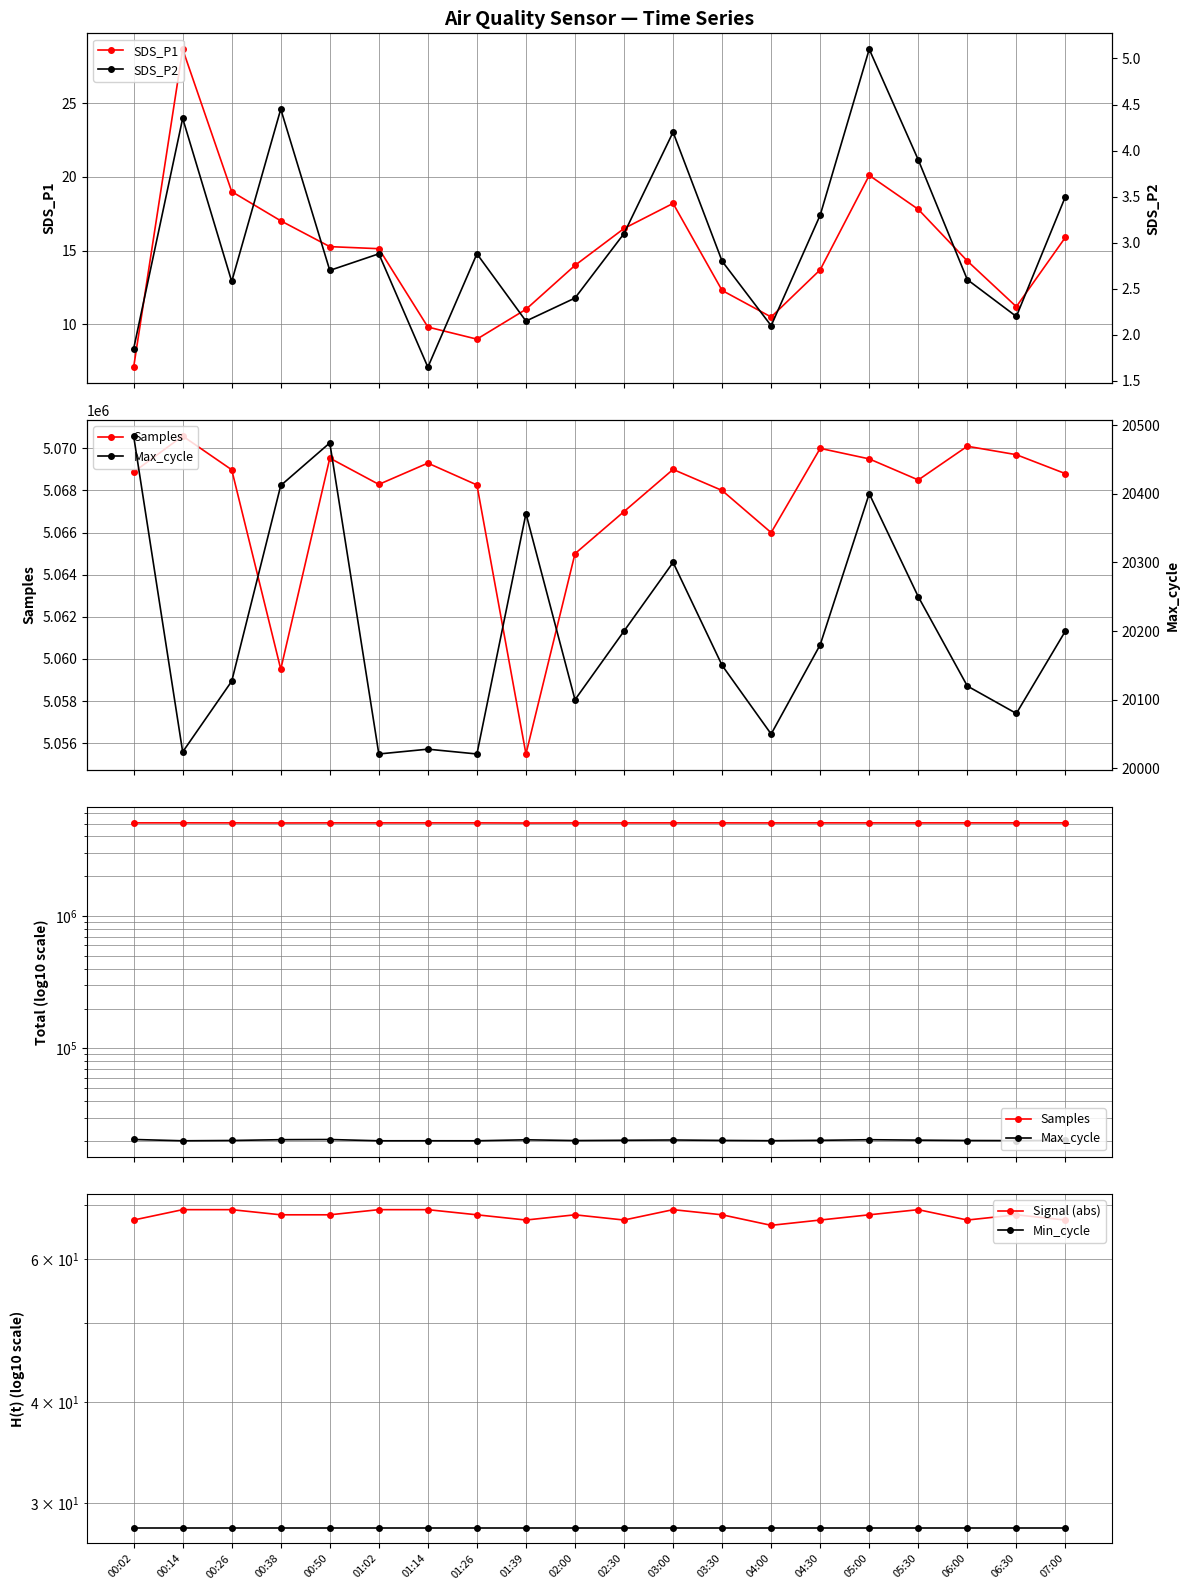

True or false: Min_cycle has more than 2 points higher than both neighbors.

False